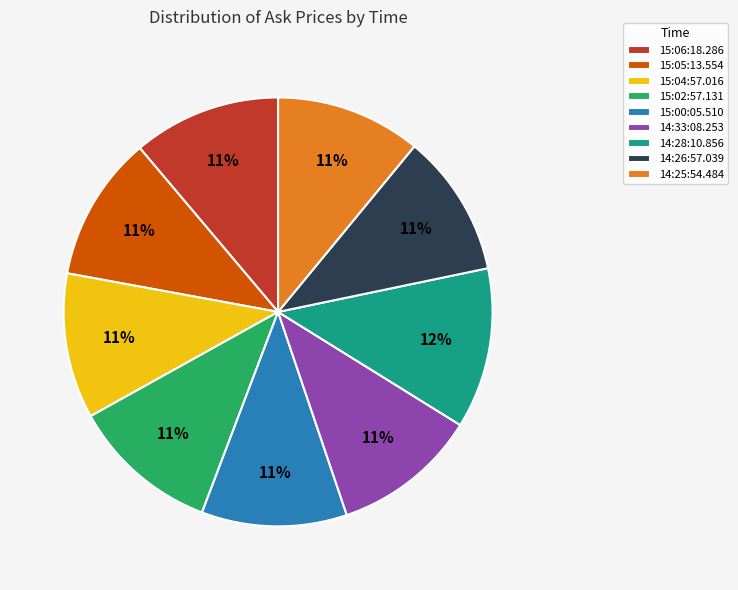

What is the largest slice in the pie chart?

14:28:10.856